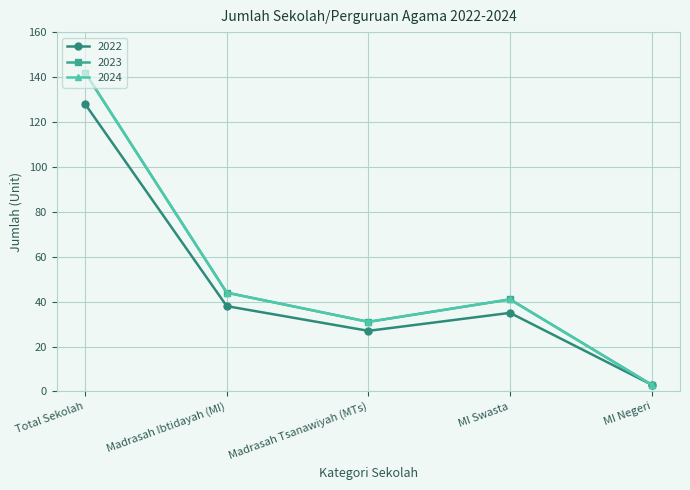

Where is the first local maximum for 2022?

MI Swasta